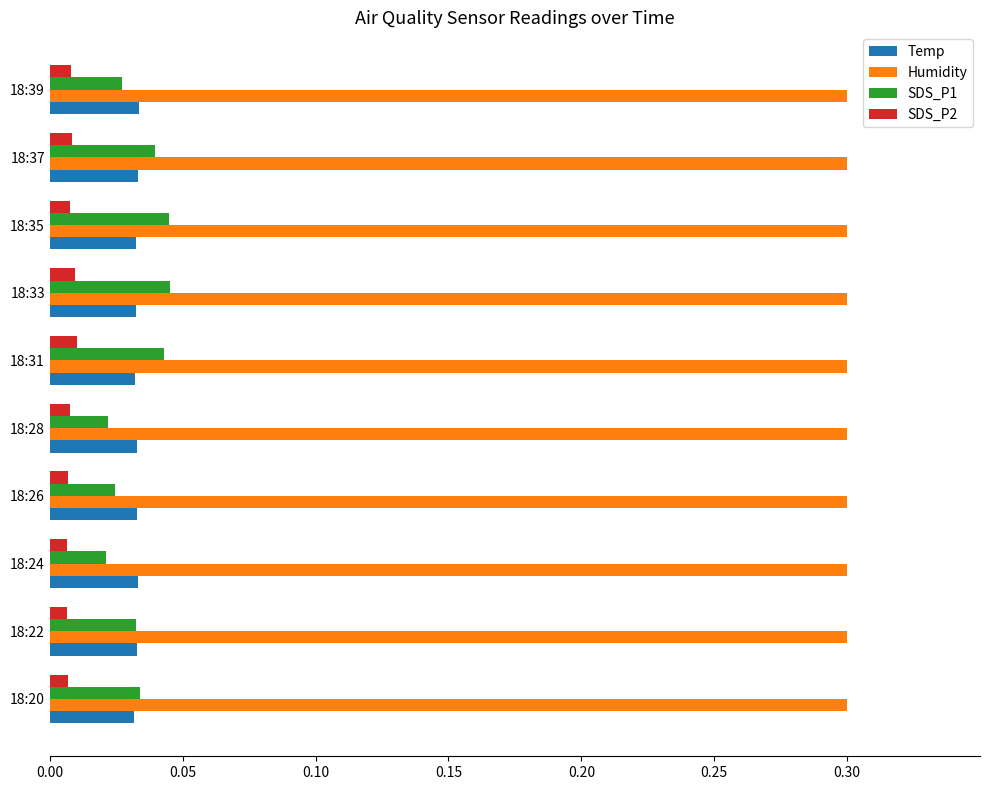

The value of Humidity at 18:24 is 0.1. True or false?

False